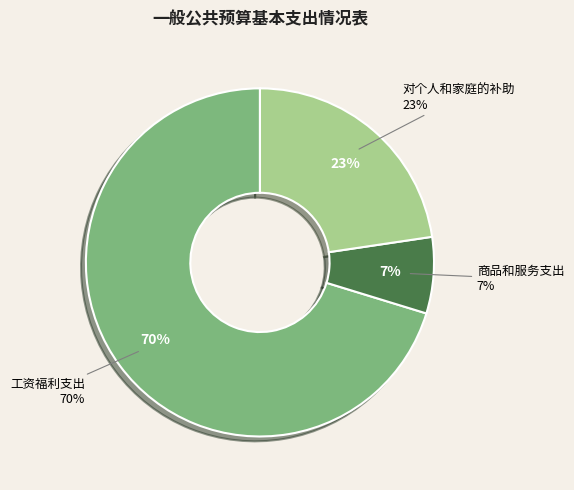

Is it true that 对个人和家庭的补助 is 13% of the pie?

False